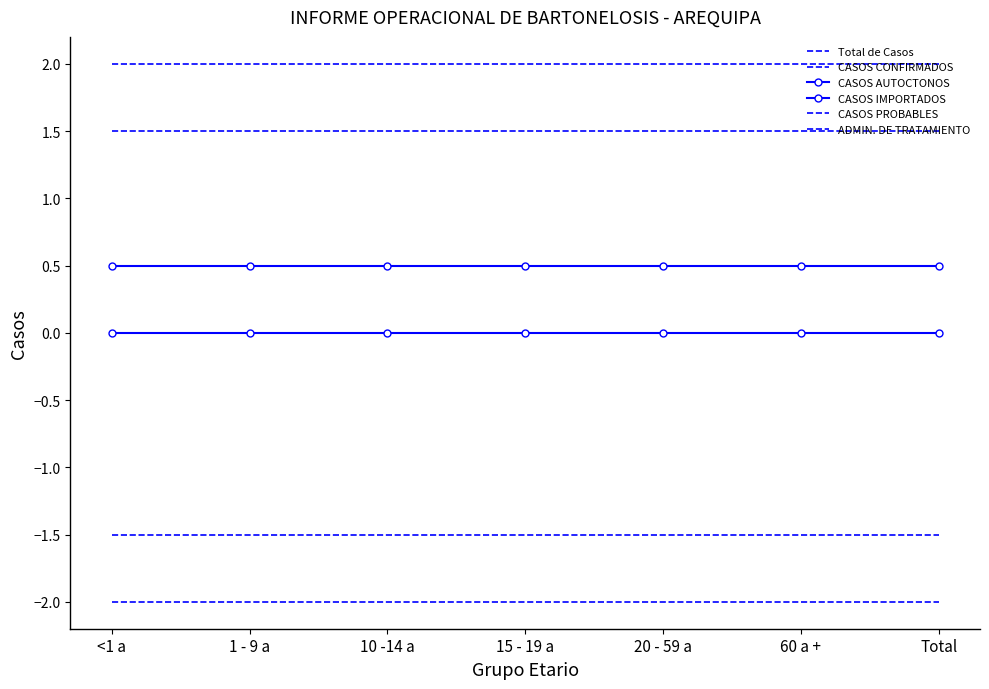

What is the sum of all CASOS CONFIRMADOS values?

-14.0